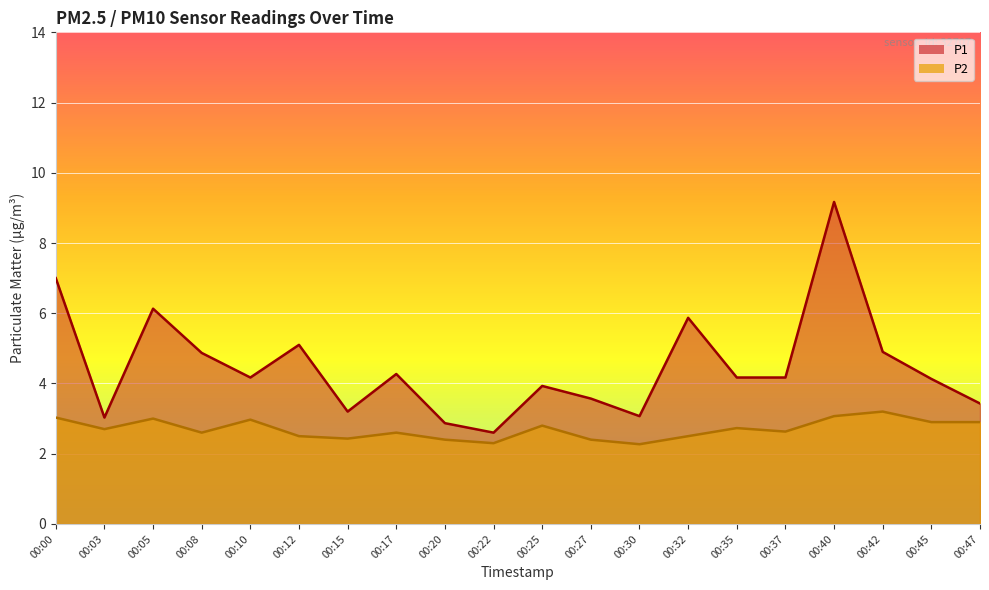

What is the total value across all series at 00:27?

6.0